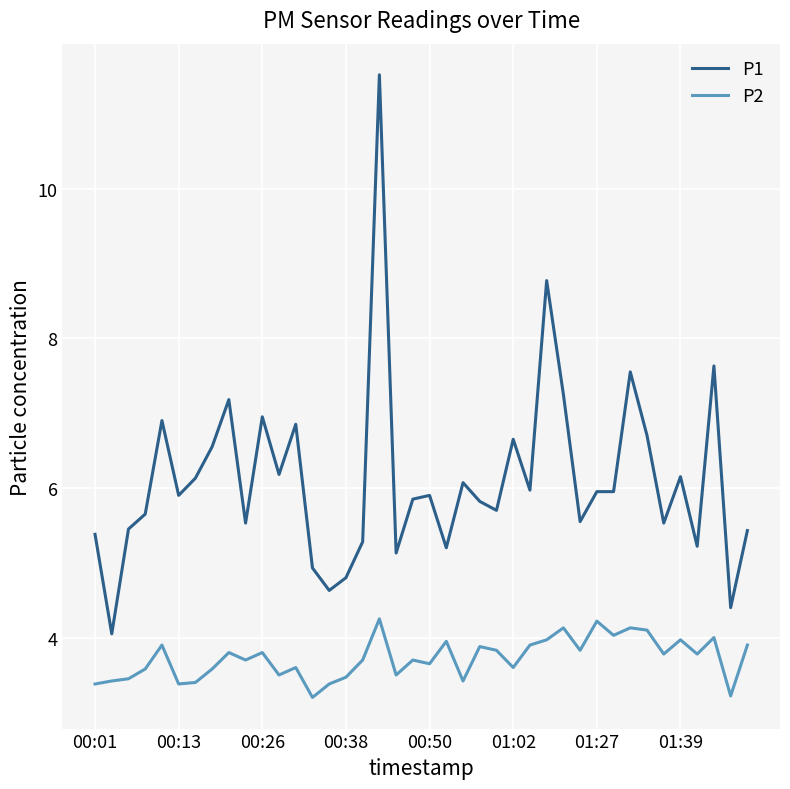

Rank the series by their average value, from highest to lowest.

P1, P2